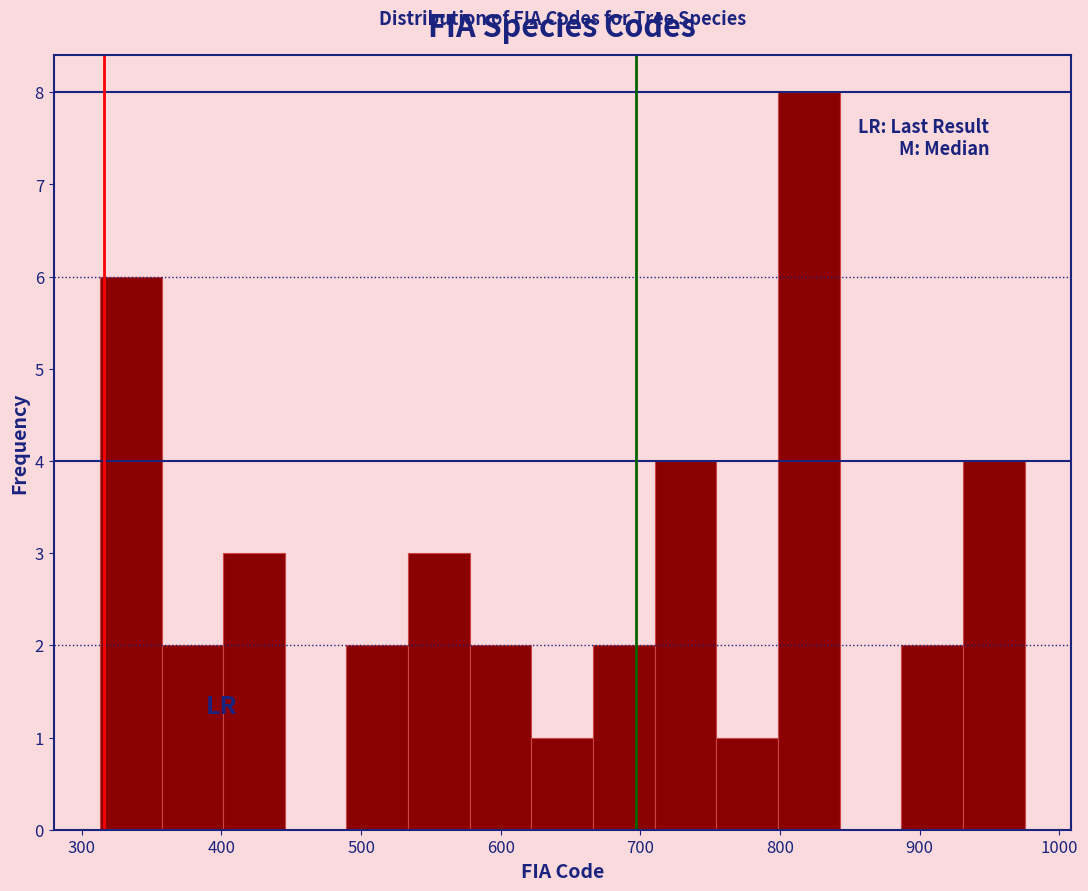

Over which range of the x-axis is the bar tallest?

800 to 840